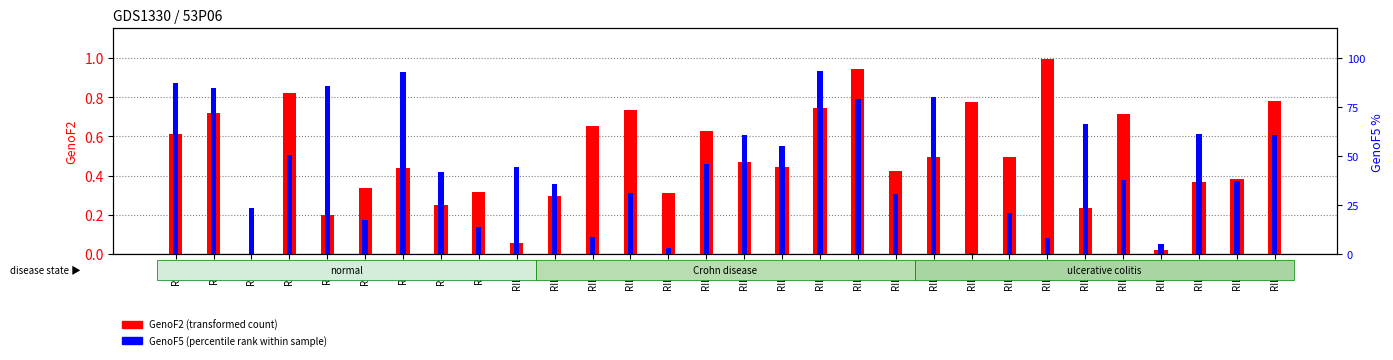

Rank the series by their average value, from highest to lowest.

GenoF2 (transformed count), GenoF5 (percentile rank within sample)